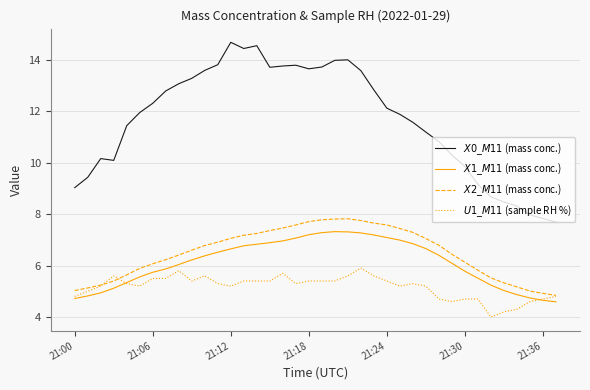

Does the chart display data point markers on the line(s)?

No